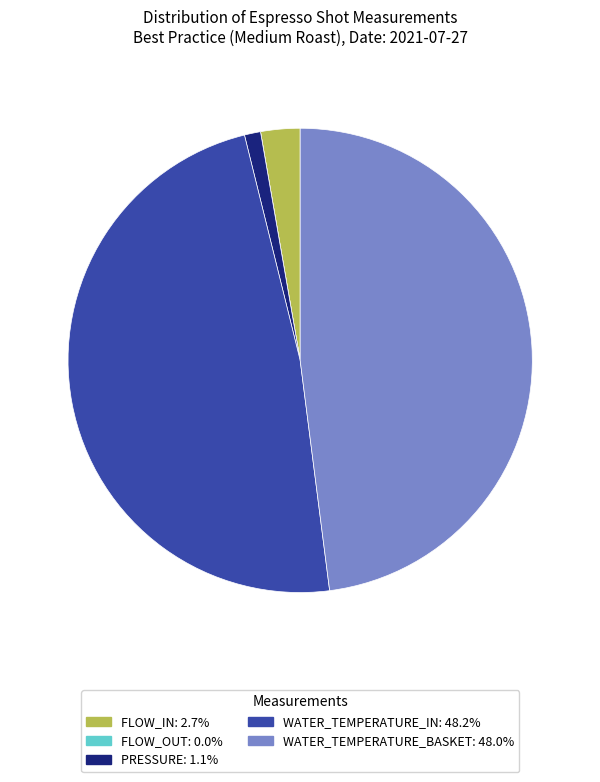

Is there any slice that represents more than half of the pie?

No